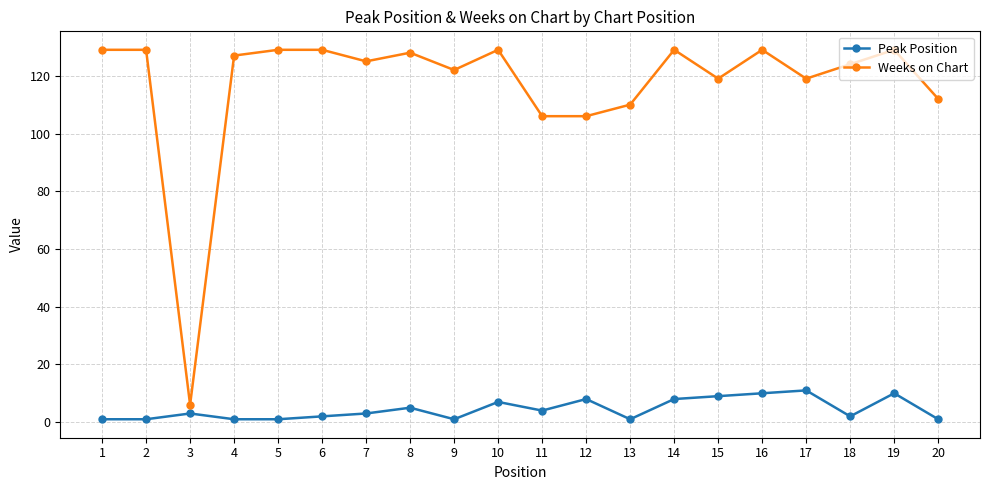

List the series in order of their peak value, highest first.

Weeks on Chart, Peak Position